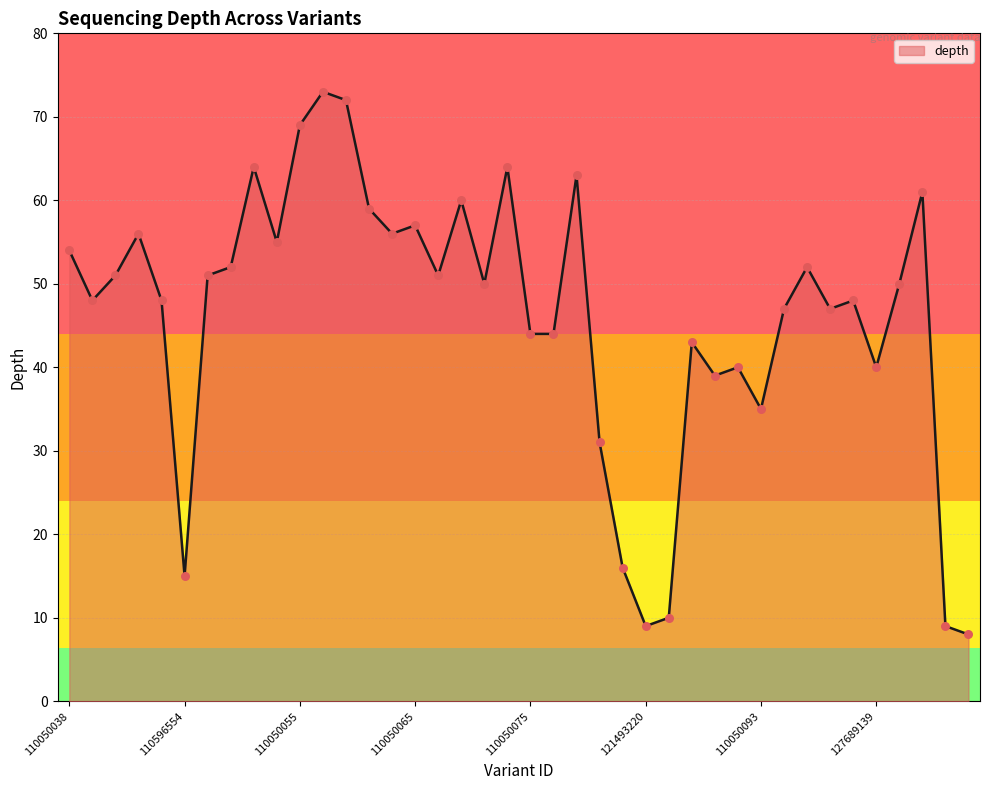

What is the smallest value displayed?

8